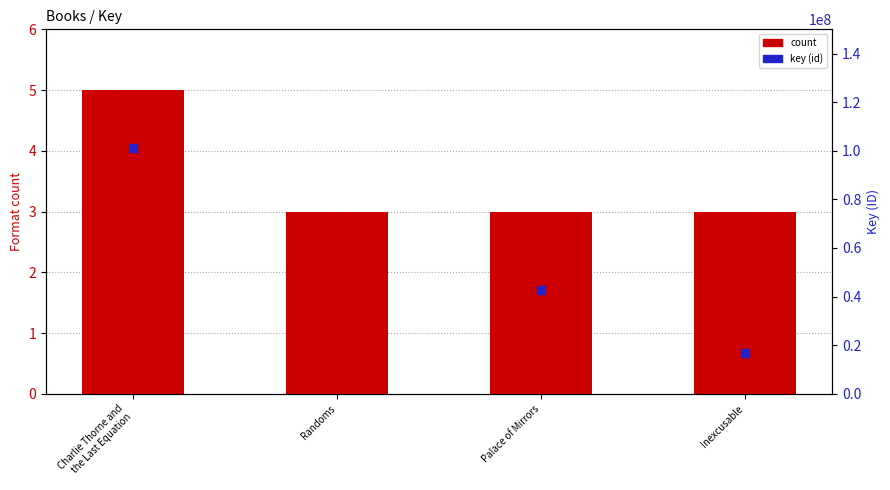

Which series has the largest total across all categories?

key (id)